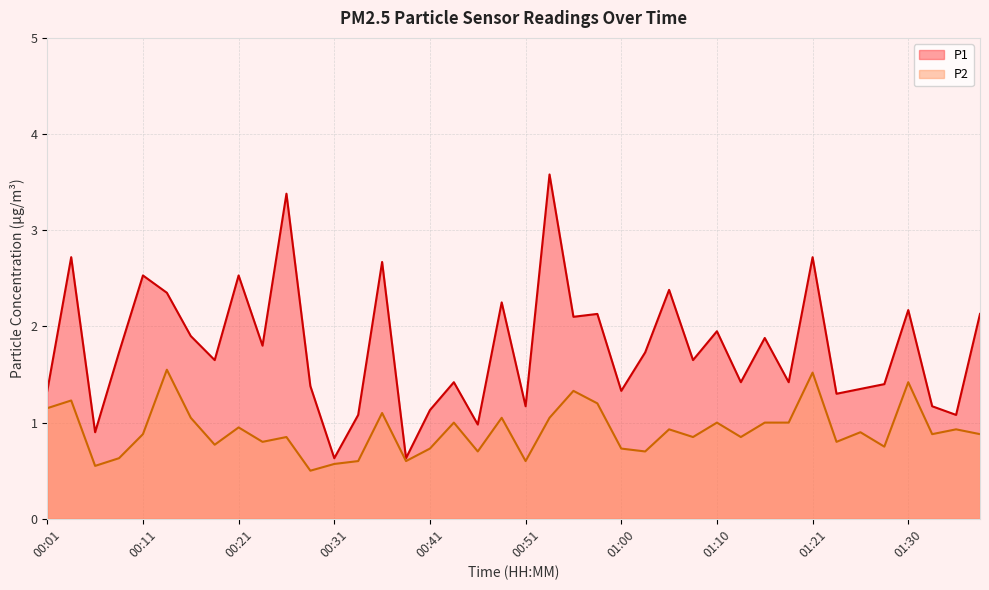

True or false: P1 and P2 intersect in this chart.

False